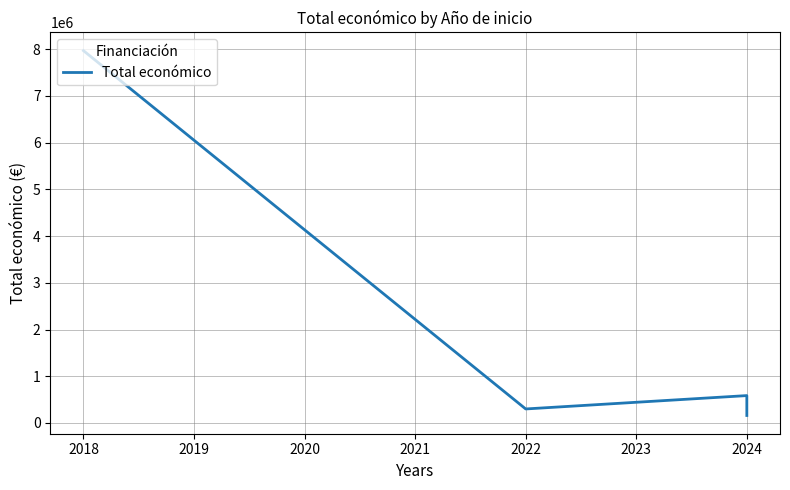

How many data points are less than 585914?

2